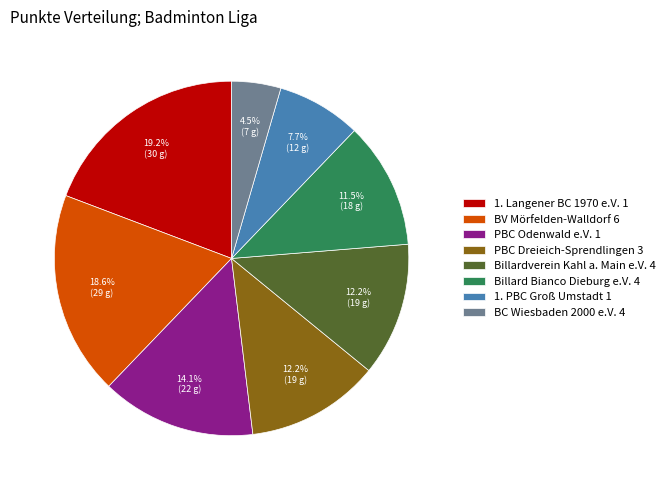

True or false: 1. Langener BC 1970 e.V. 1 accounts for 27% of the total.

False